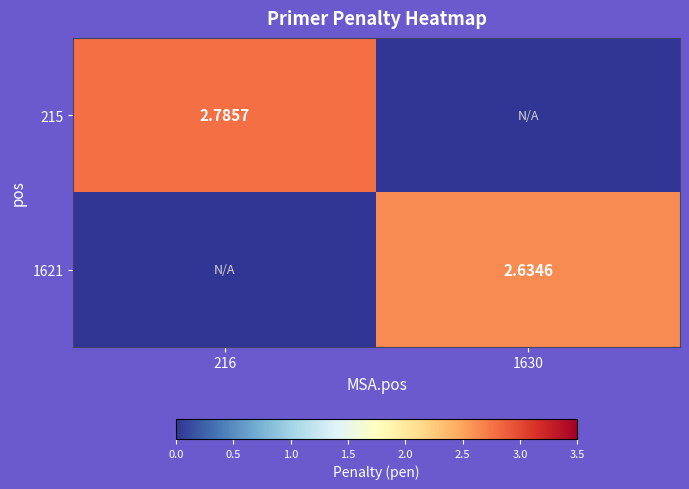

Is the value of 215 at 216 greater than the value of 1621 at 1630?

Yes